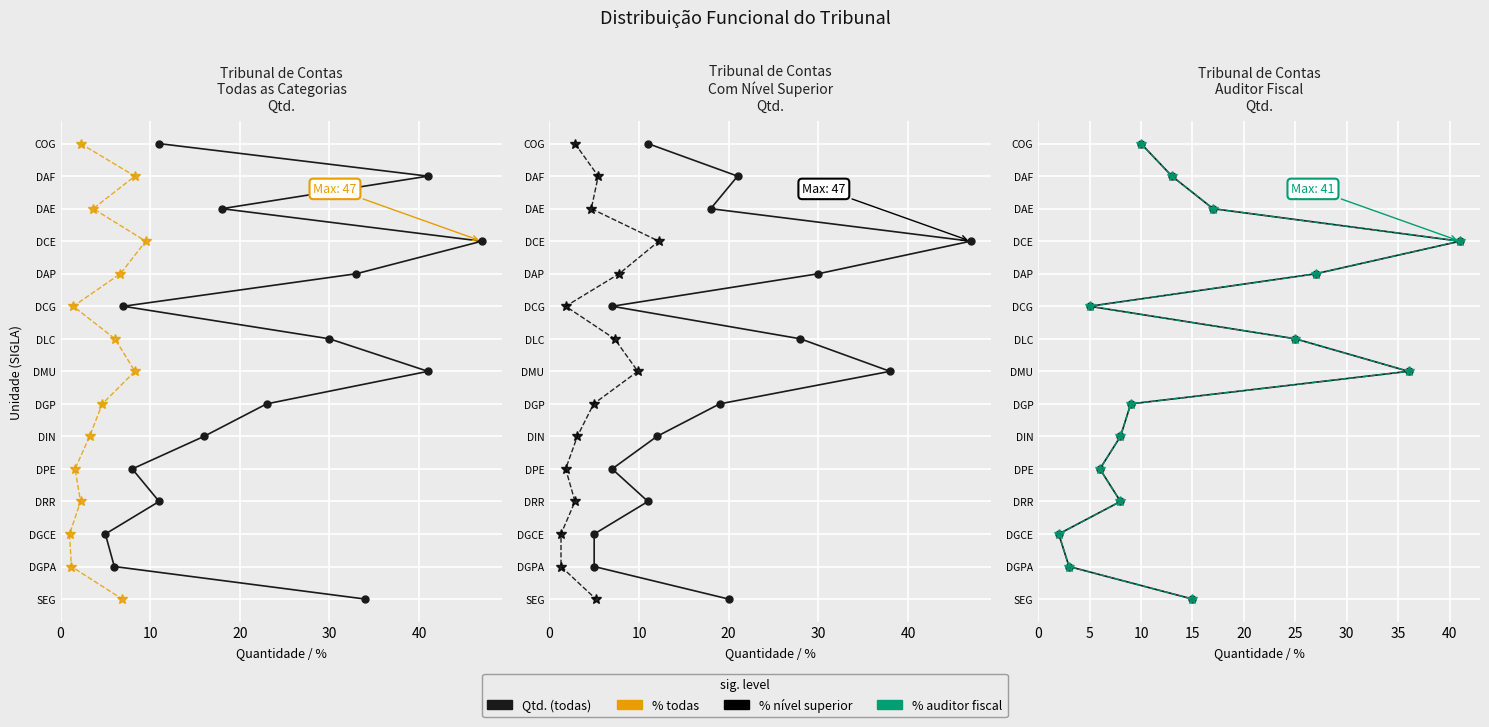

Between 10 and 50, which series saw the biggest shift?

Todas as categorias (Qte.)